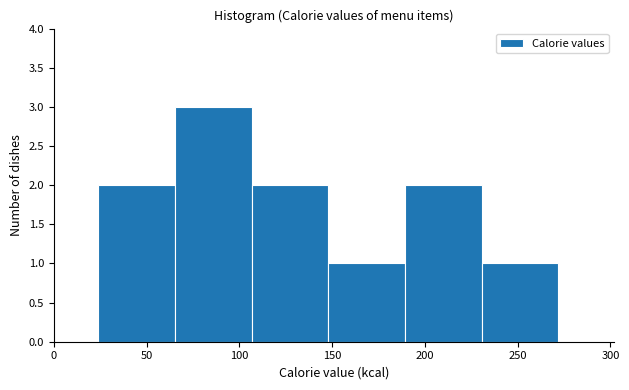

Reading left to right, list every bar in this chart as the range it spans on the x-axis followed by its height. Neither the bar edges nor the heights are printed on the chart, so give them approximately, as read against the axes.

25 to 65: 2
65 to 105: 3
105 to 150: 2
150 to 190: 1
190 to 230: 2
230 to 270: 1